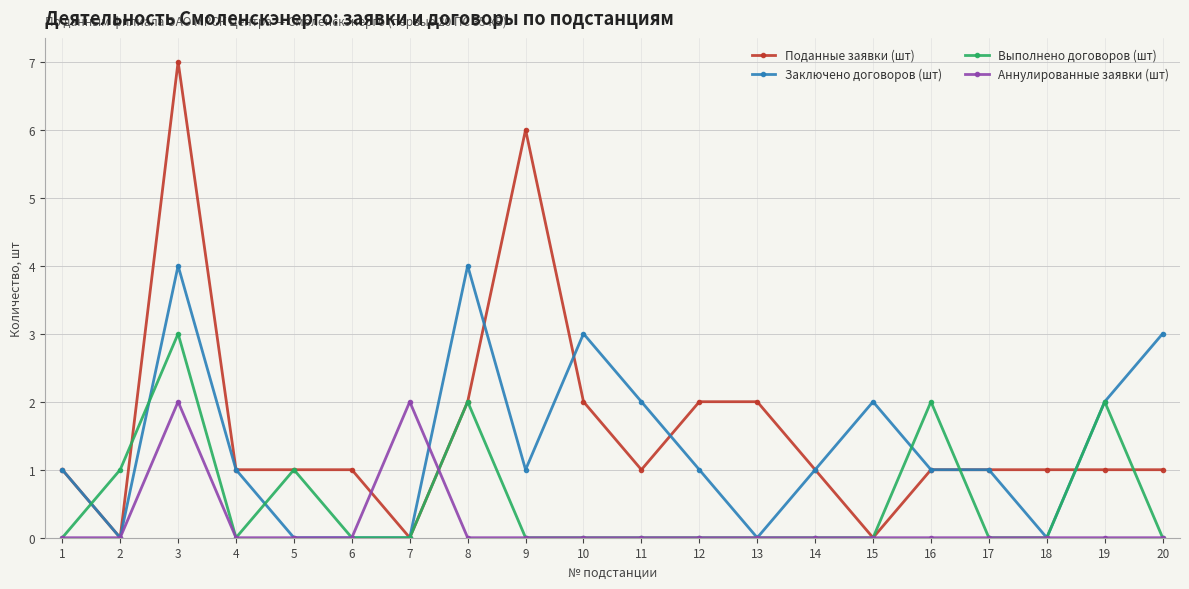

What are all the series names shown in the legend?

Поданные заявки (шт), Заключено договоров (шт), Выполнено договоров (шт), Аннулированные заявки (шт)